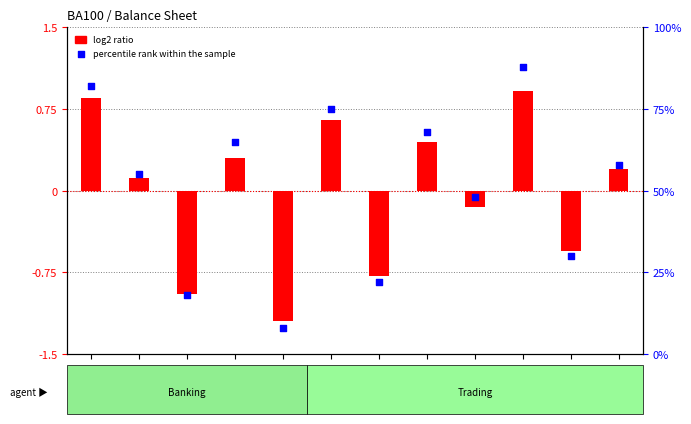

What is the total value across all series at R0040?

65.3